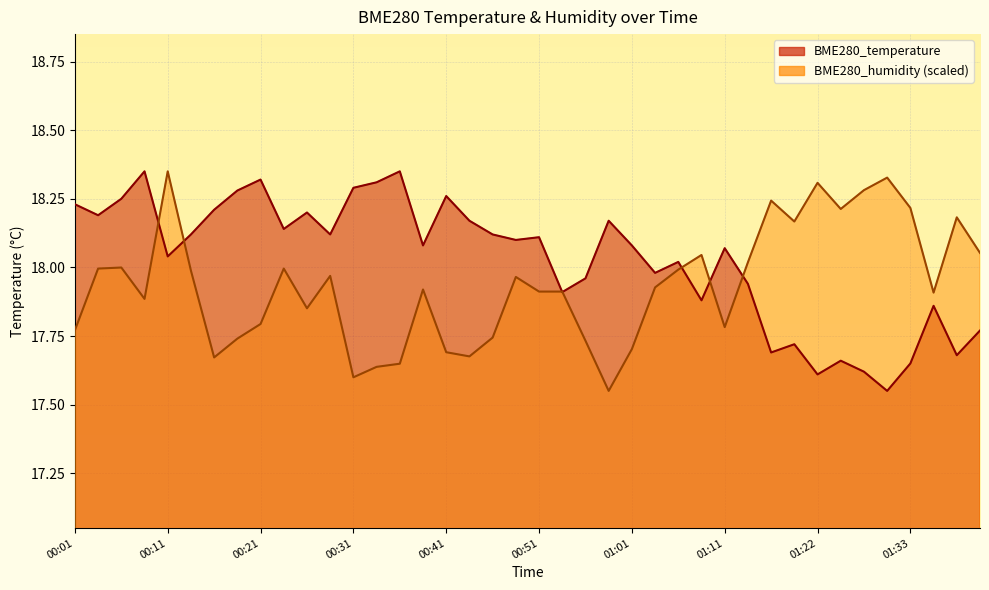

Which series has the widest spread of values?

BME280_temperature